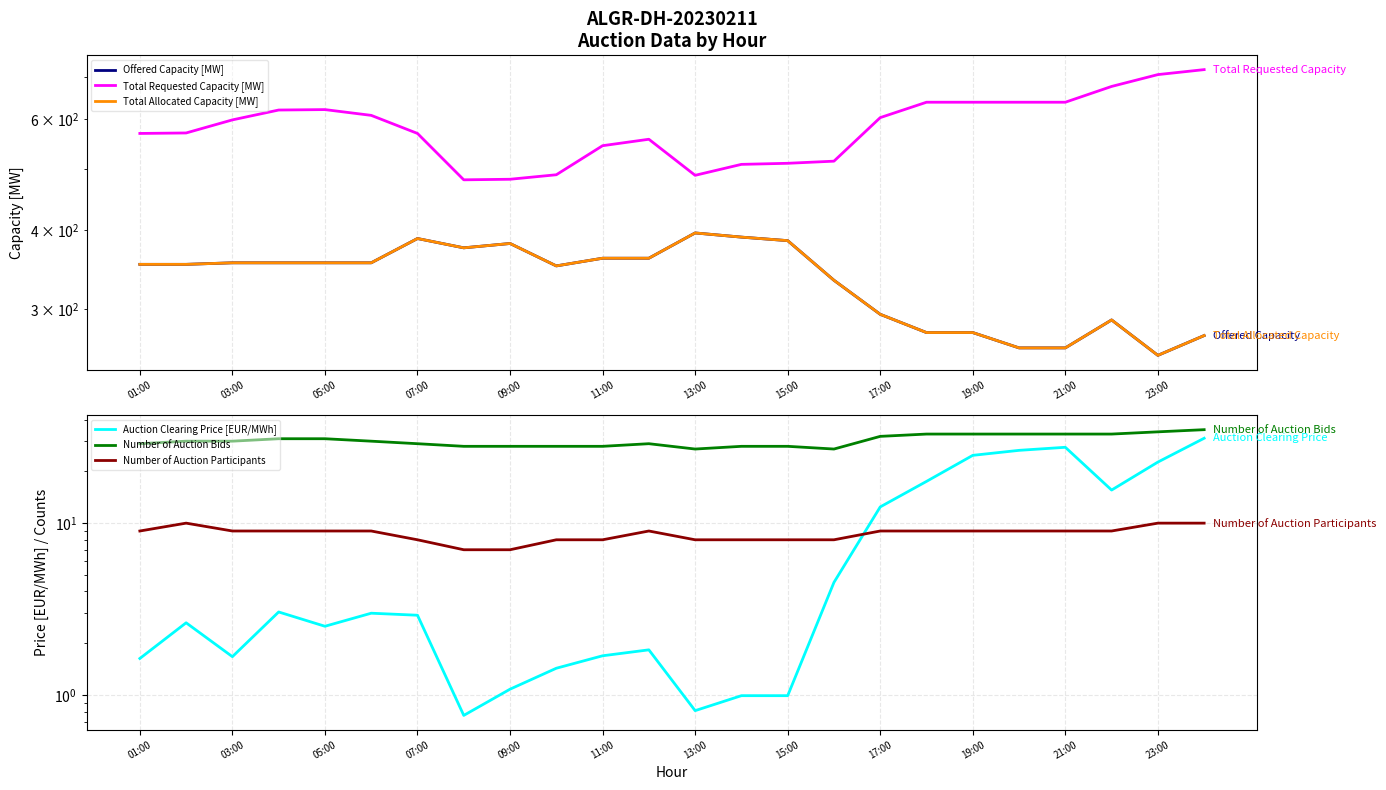

At how many categories does at least one series exceed 28?

24